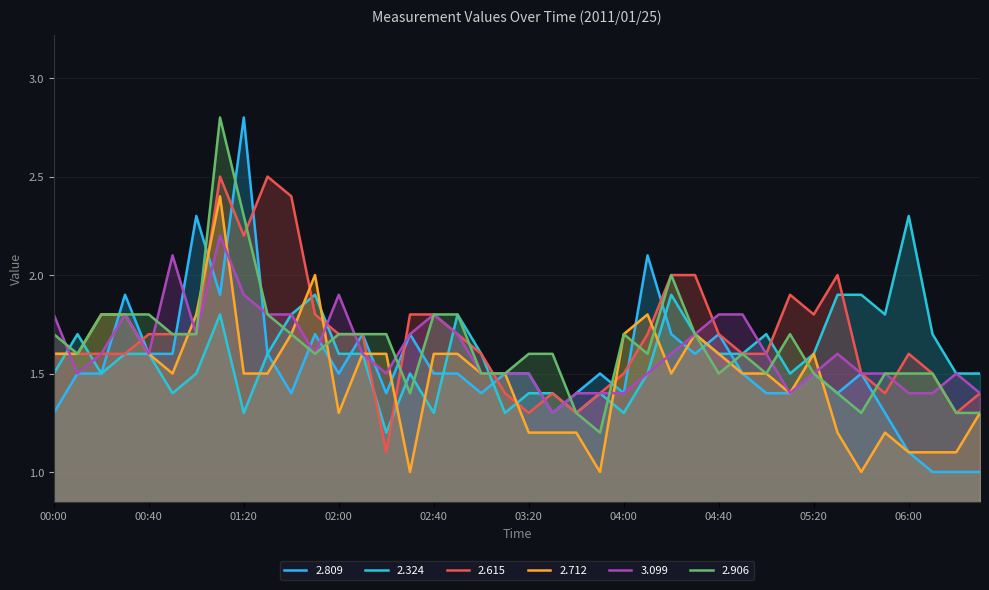

At which category does 2.906 reach its first local peak?

01:10